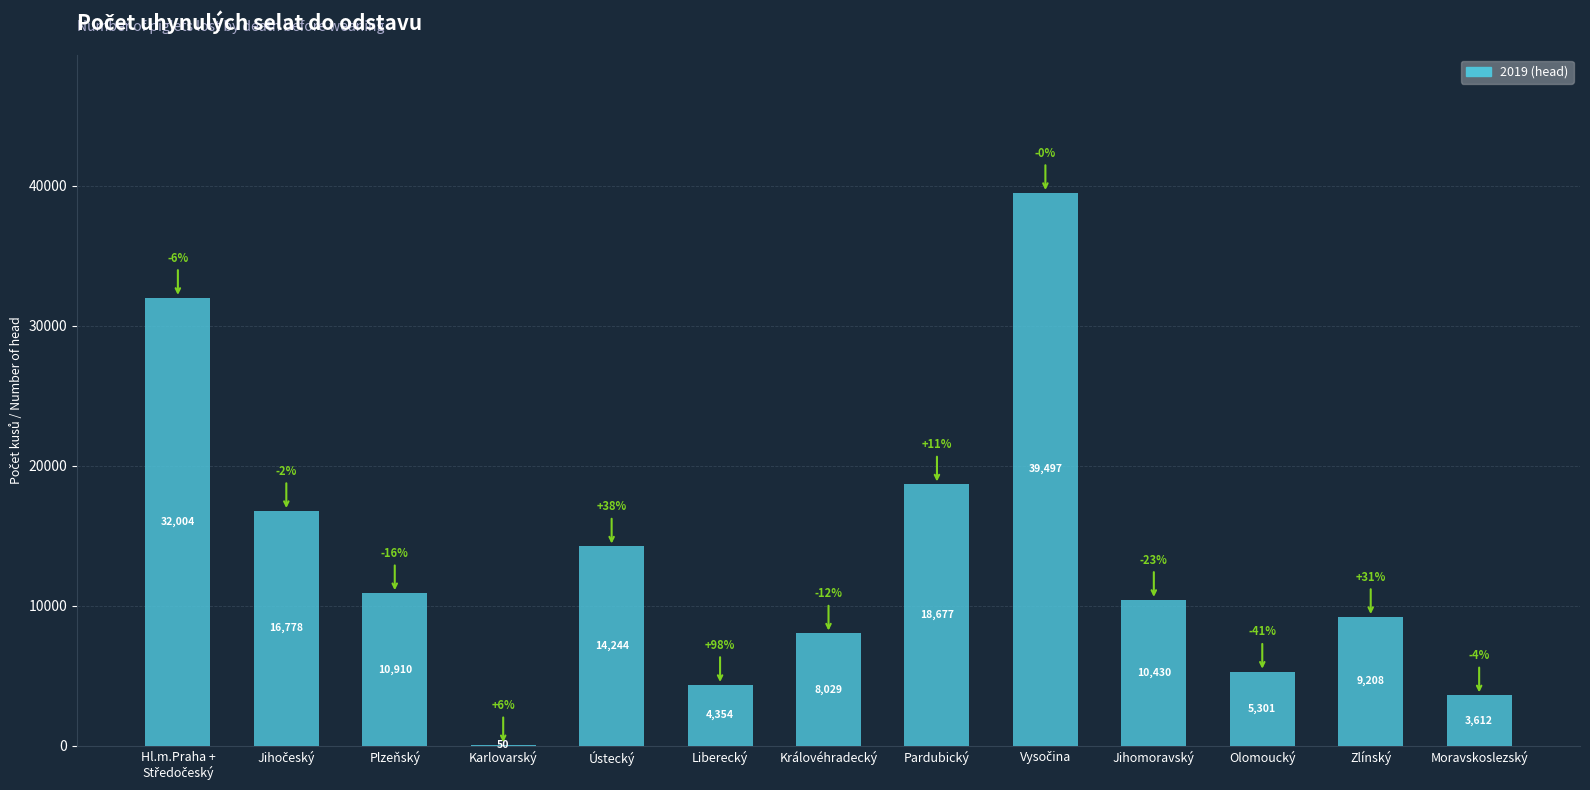

What is the sum of the values at Královéhradecký and Karlovarský?

8079